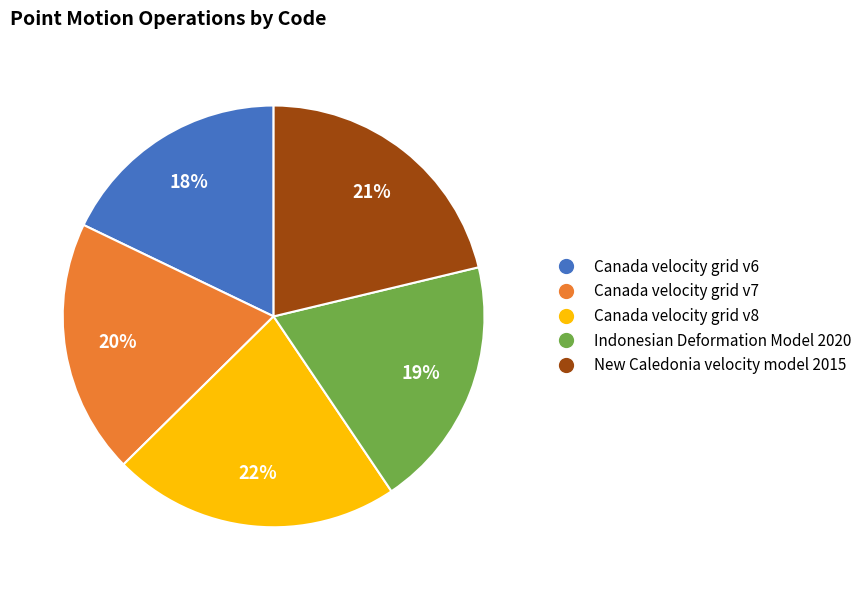

The Indonesian Deformation Model 2020 slice represents 26% of the pie. True or false?

False